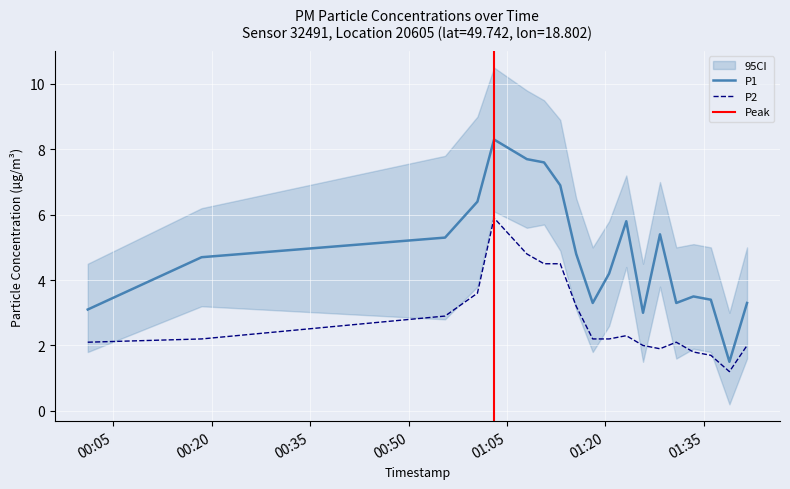

Where is P1 nearest to the value 4?

2023-03-26T01:20:34